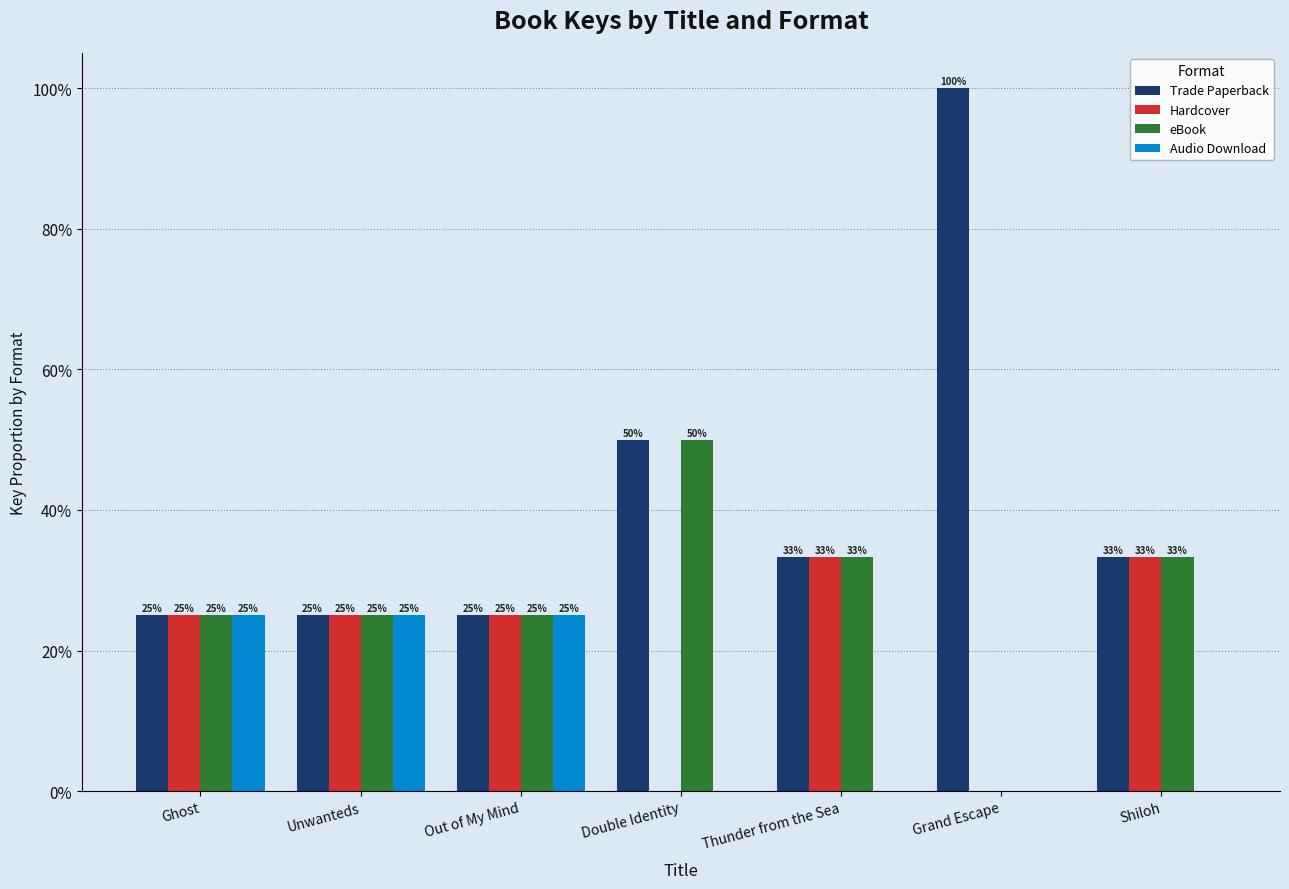

What position from the left is Out of My Mind?

3